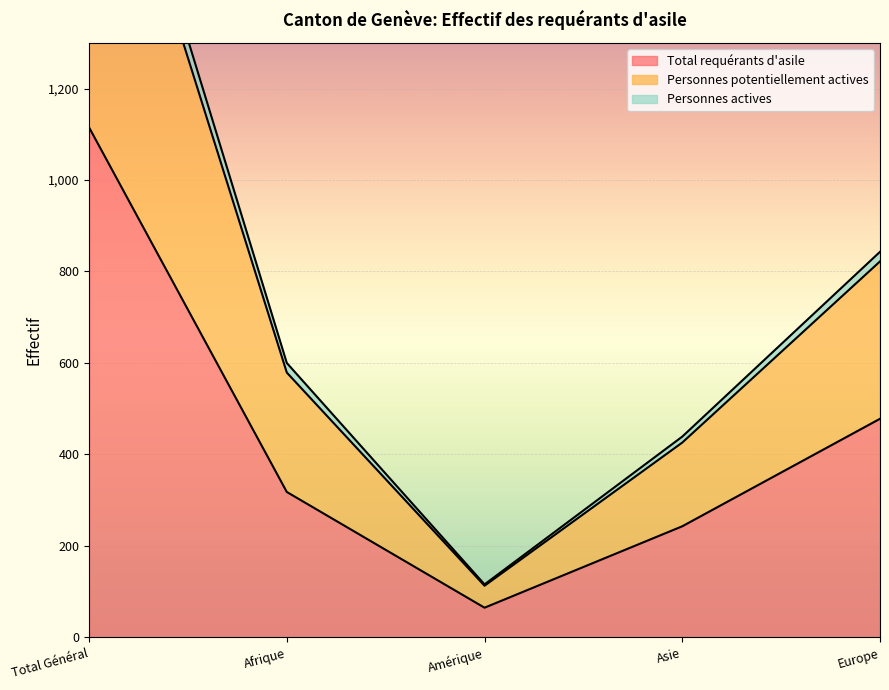

How many lines are shown in the chart?

3